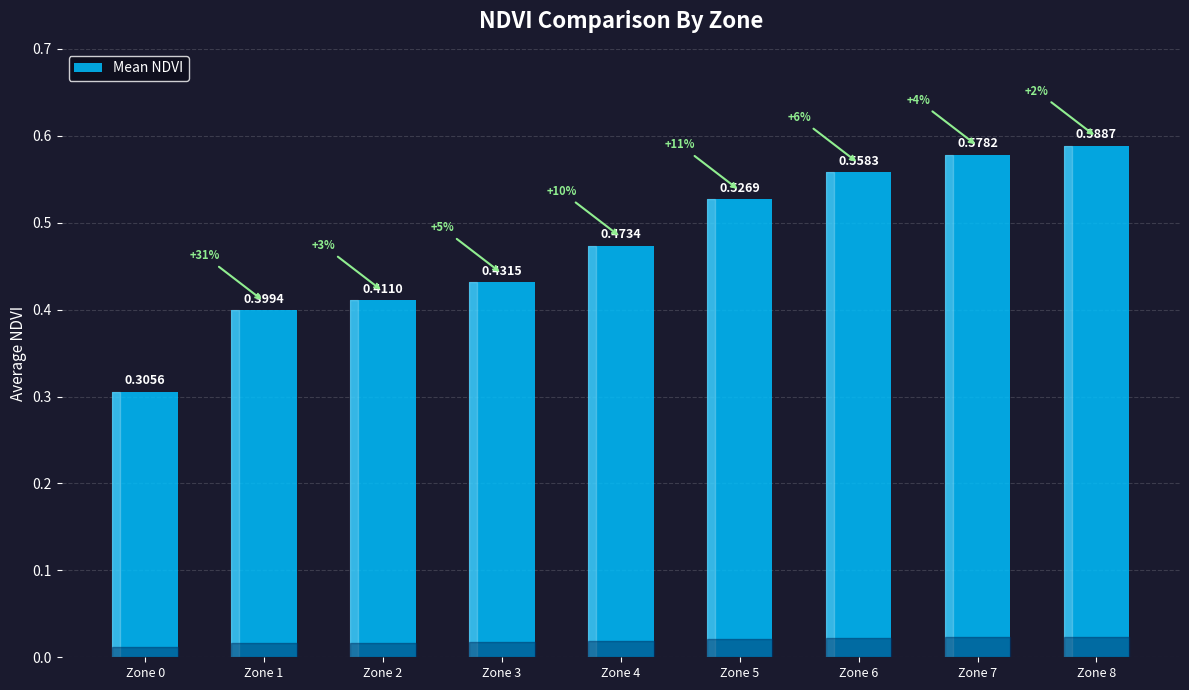

Count the number of data series in this chart.

1